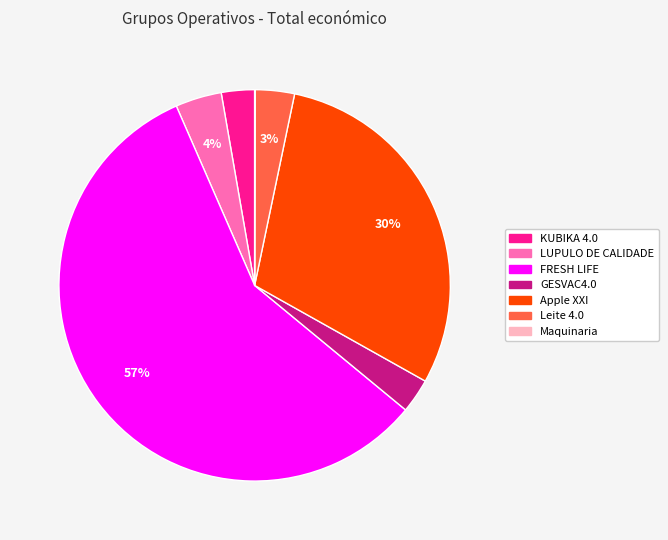

To the nearest percent, what is the combined percentage of Leite 4.0 and KUBIKA 4.0?

6%